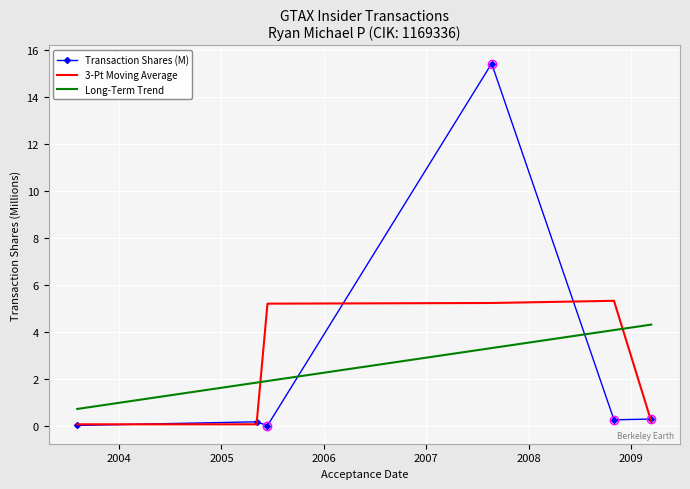

Which series has the largest range (max minus min)?

Transaction Shares (M)